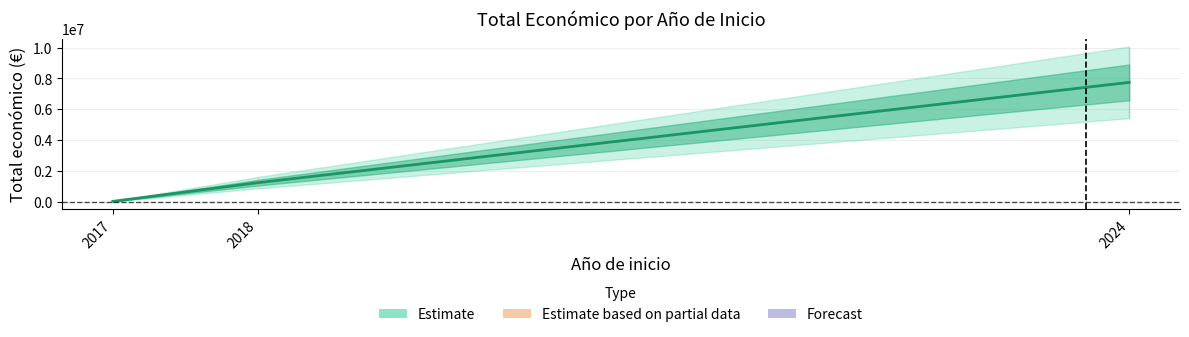

What is the average value?

3002038